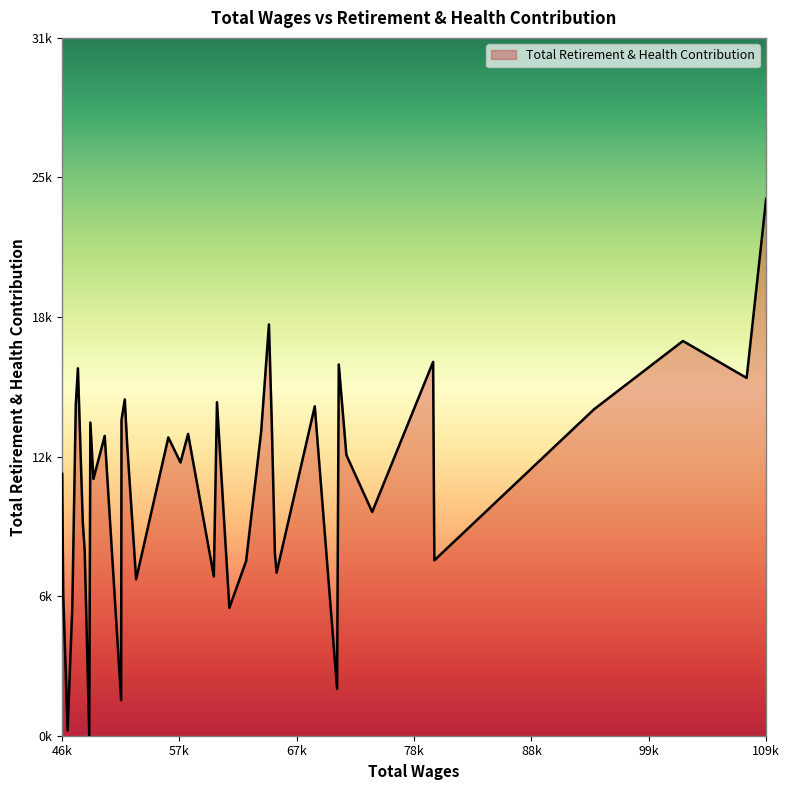

What is the label of the 31st point from the right?

71405.0